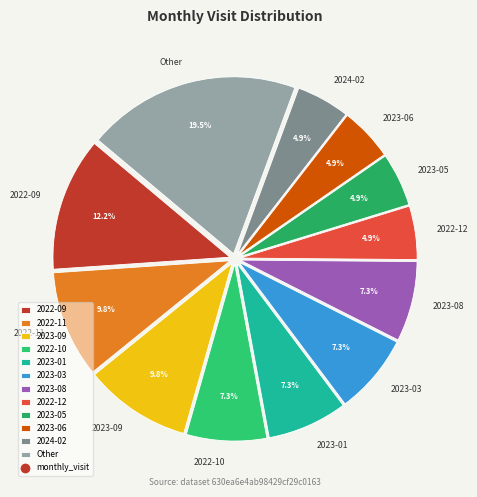

Count the number of slices in the pie.

12